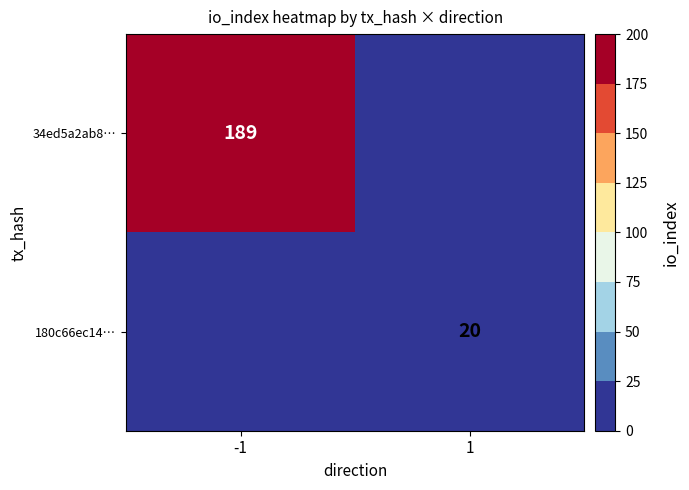

Is the value of 34ed5a2ab8… at -1 greater than the value of 180c66ec14… at 1?

Yes